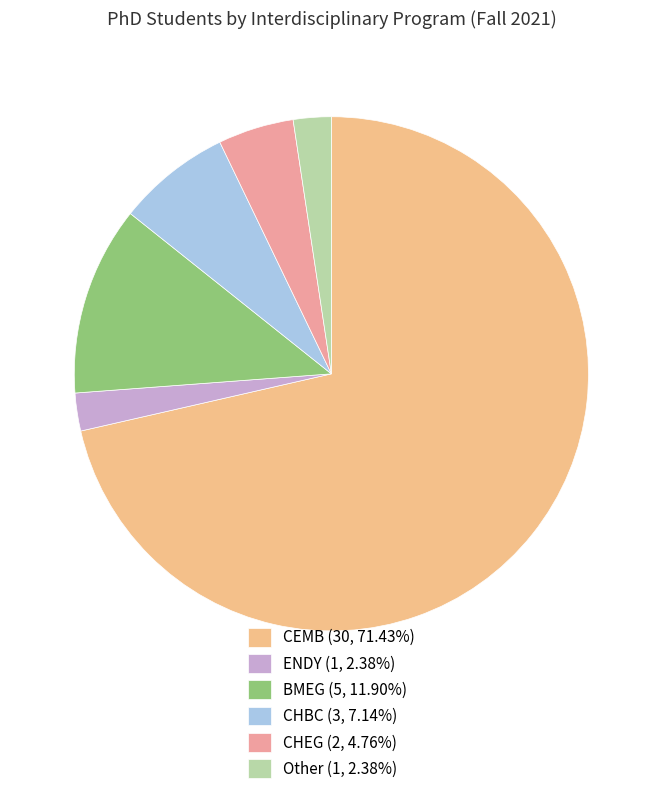

Which slice is the smallest?

ENDY